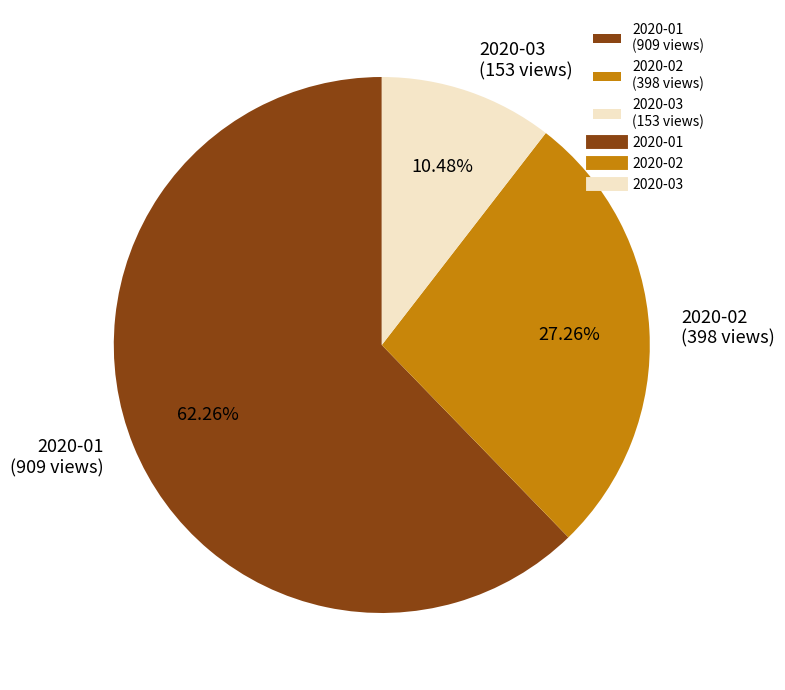

To the nearest percent, what is the difference between the largest and smallest slice percentages?

52%